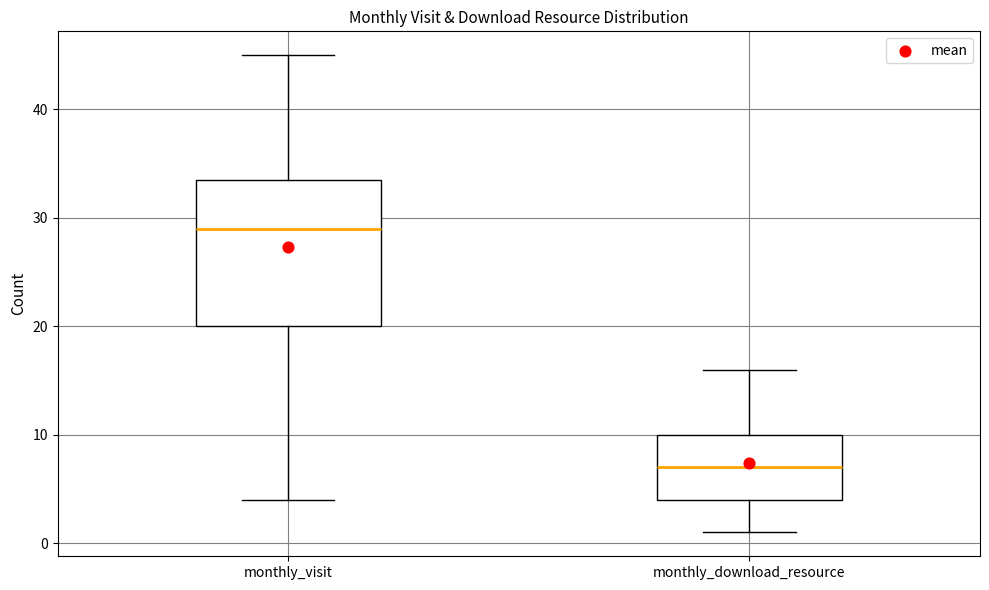

Reading left to right, read every box against the y-axis: the position of its median line, the range the box covers, and the ends of its whiskers. The values are not printed on the chart, so give them approximately, as read against the axis.

monthly_visit: median 29, box 20 to 34, whiskers 4 to 45
monthly_download_resource: median 7, box 4 to 10, whiskers 1 to 16